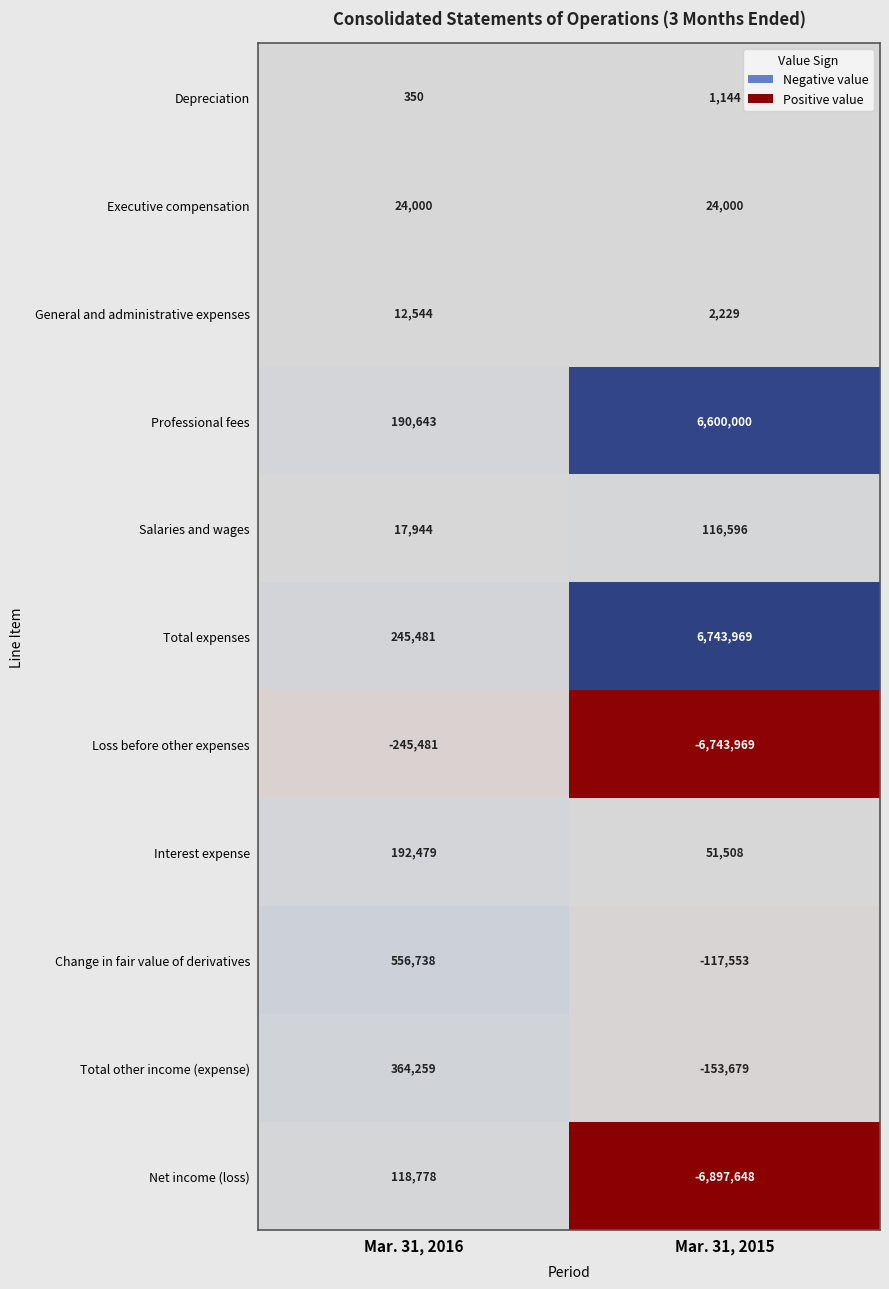

Rank the series by their maximum value, from lowest to highest.

Loss before other expenses, Depreciation, General and administrative expenses, Executive compensation, Salaries and wages, Net income (loss), Interest expense, Total other income (expense), Change in fair value of derivatives, Professional fees, Total expenses